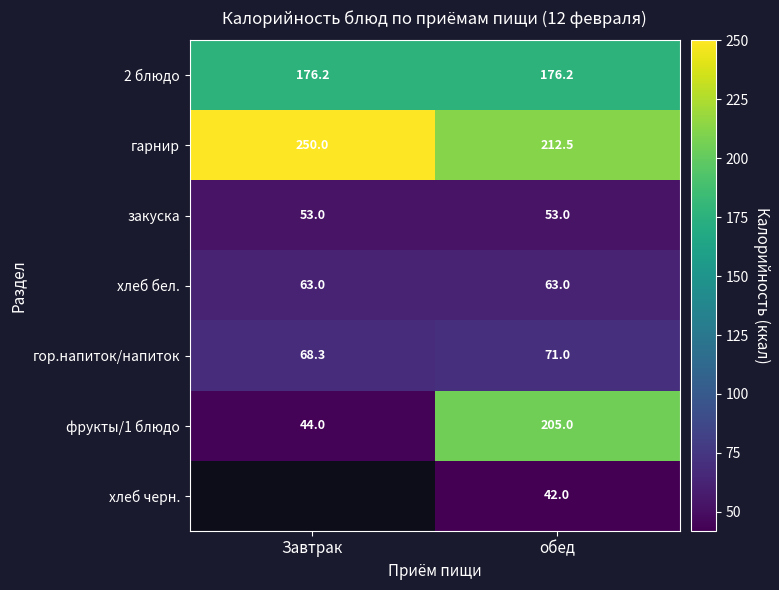

True or false: 2 блюдо has a value of 176.2 at Завтрак.

True